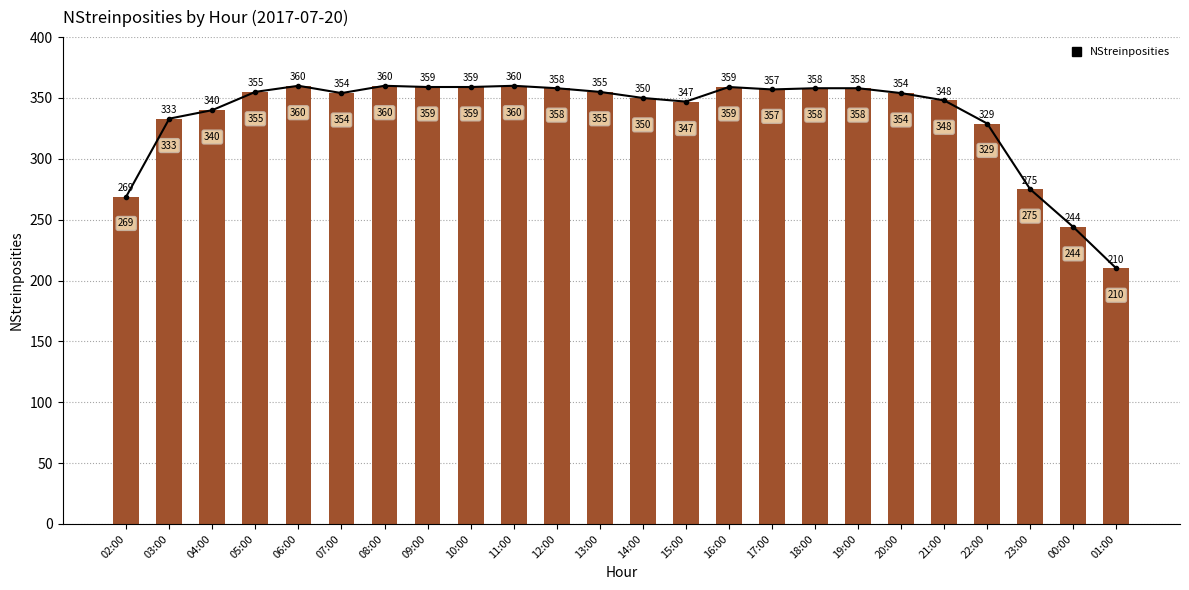

Is it true that the value at 07:00 is 238?

False